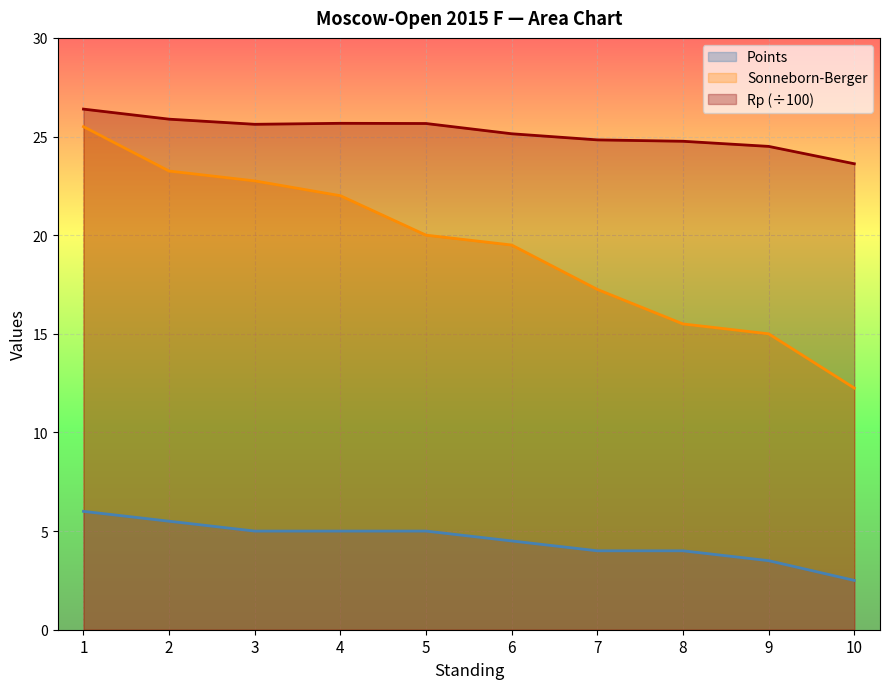

How many interior local peaks does the Rp series have?

1